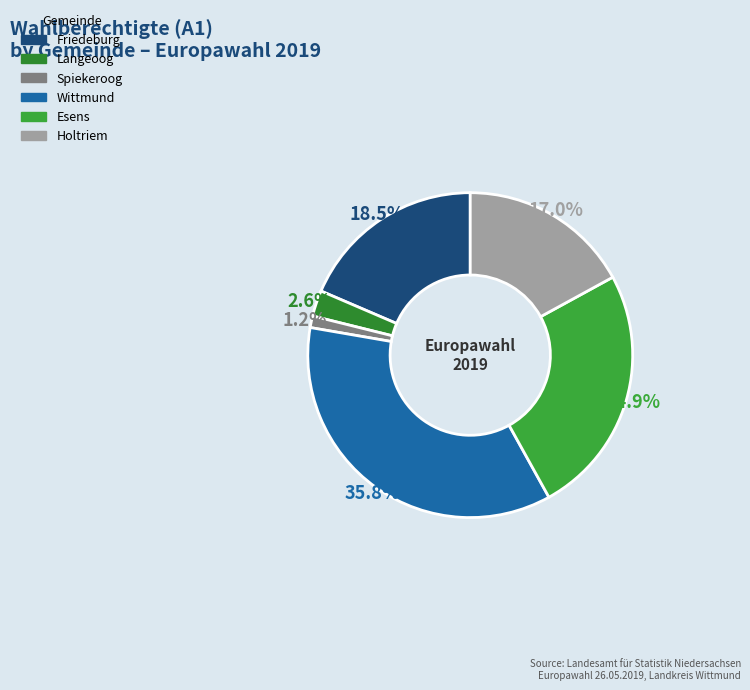

The Spiekeroog slice represents 10% of the pie. True or false?

False